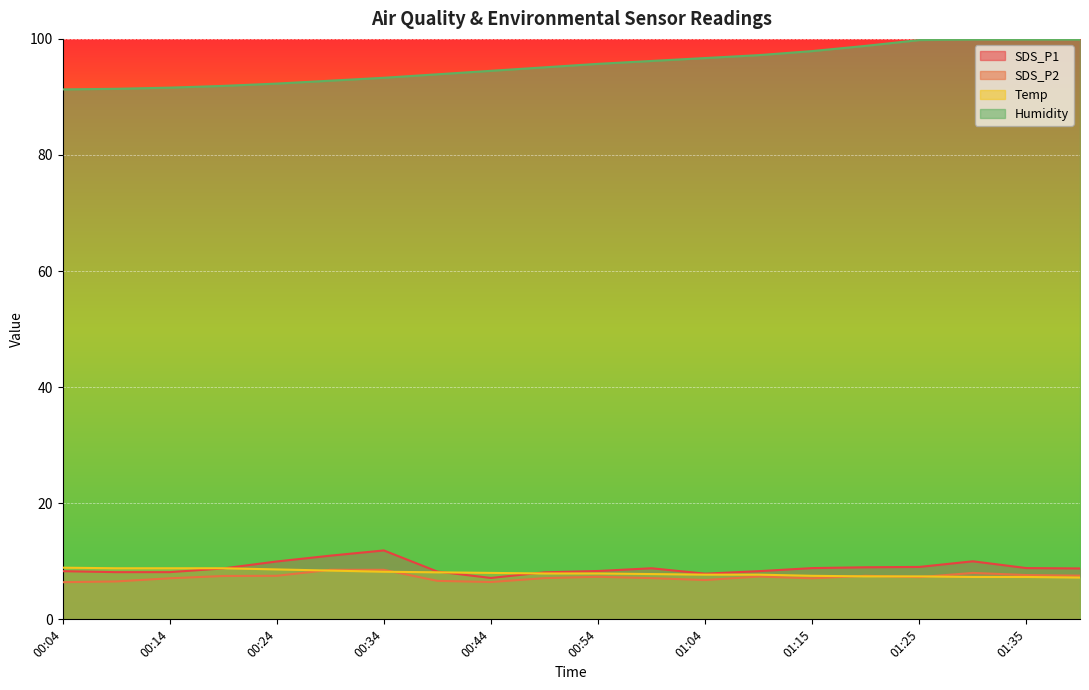

Reading left to right, extract all data points from this chart.

SDS_P1: 8.3	8.1	8.1	8.8	10.0	11.0	11.9	8.2	7.1	8.1	8.3	8.8	7.9	8.3	8.8	9.0	9.0	10.0	8.8	8.8
SDS_P2: 6.4	6.5	7.1	7.5	7.5	8.5	8.5	6.6	6.4	7.1	7.3	7.1	6.8	7.4	7.1	7.5	7.3	8.0	7.6	7.5
Temp: 8.9	8.8	8.8	8.8	8.6	8.4	8.2	8.1	8.0	7.9	7.9	7.8	7.7	7.7	7.5	7.4	7.4	7.3	7.3	7.2
Humidity: 91.3	91.4	91.6	91.9	92.3	92.8	93.3	93.9	94.5	95.1	95.7	96.2	96.7	97.2	97.9	98.8	99.8	99.9	99.9	99.9